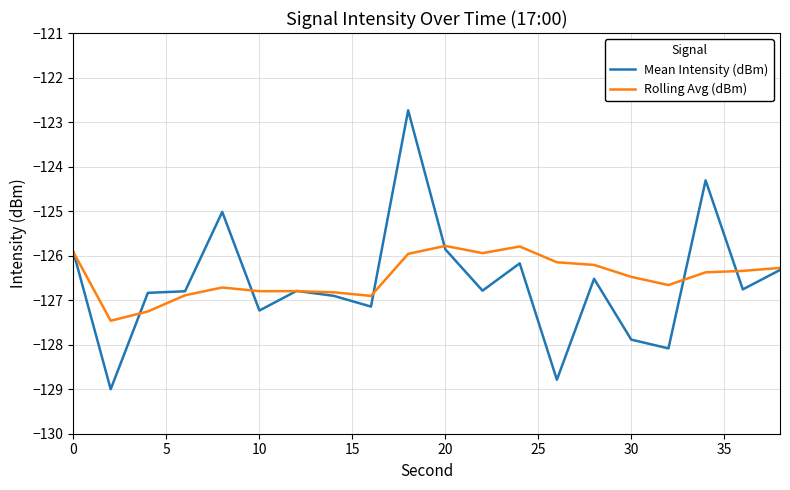

What is the difference between the second highest and minimum values in the Mean Intensity (dBm) series?

4.7